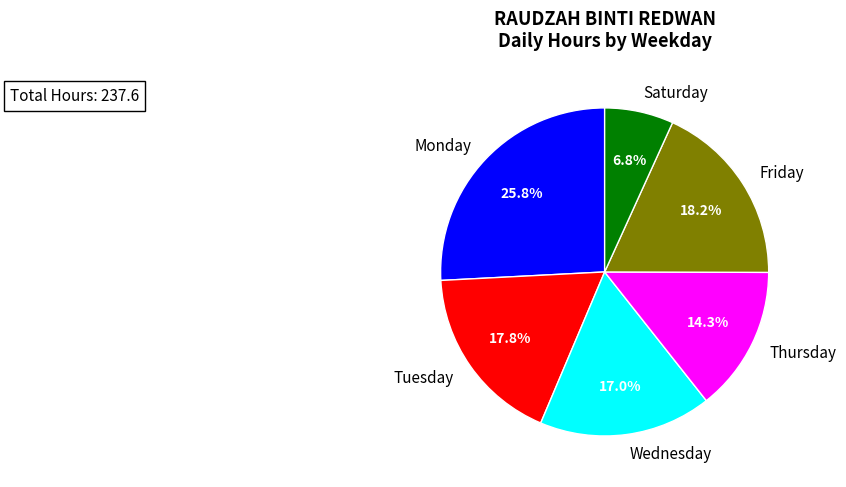

What percentage is NOT represented by Friday?

81.8%